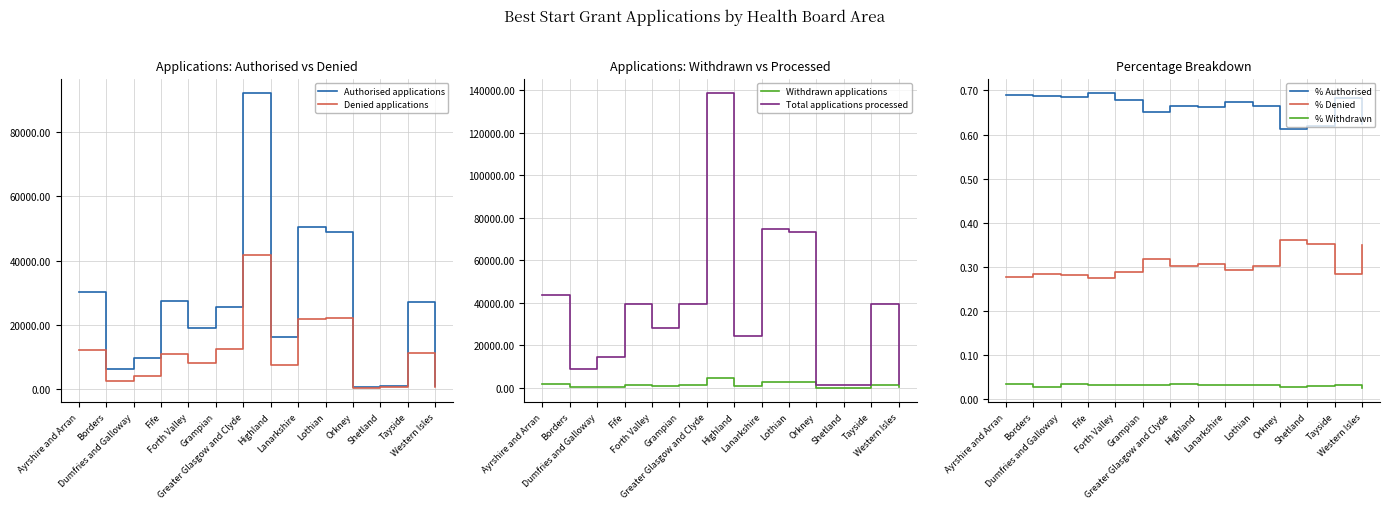

True or false: Withdrawn applications and Total applications processed intersect in this chart.

False